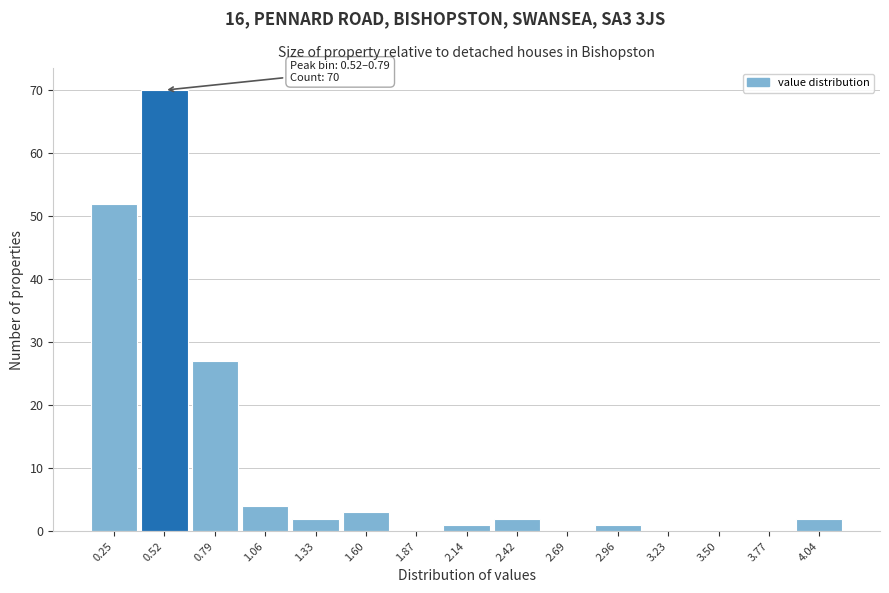

Reading left to right, list all the values displayed in this chart.

0.25=52	0.52=70	0.79=27	1.06=4	1.33=2	1.60=3	1.87=0	2.14=1	2.42=2	2.69=0	2.96=1	3.23=0	3.50=0	3.77=0	4.04=2